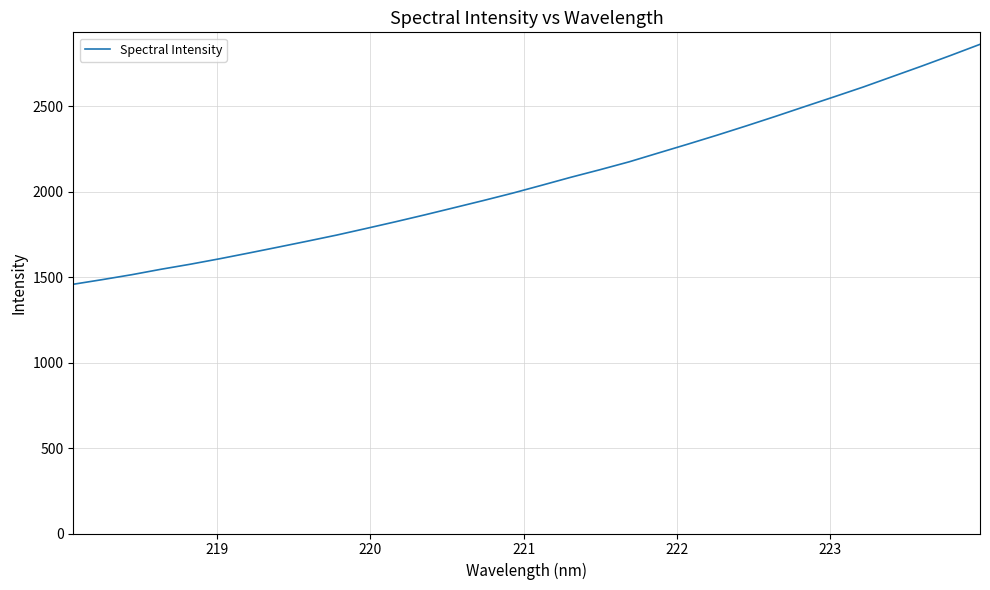

What is the greatest value displayed?

2860.9